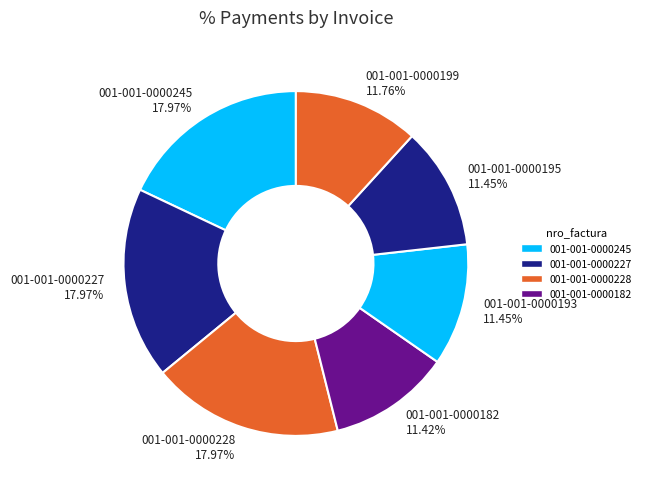

Is the sum of 001-001-0000245 and 001-001-0000228 greater than half?

No